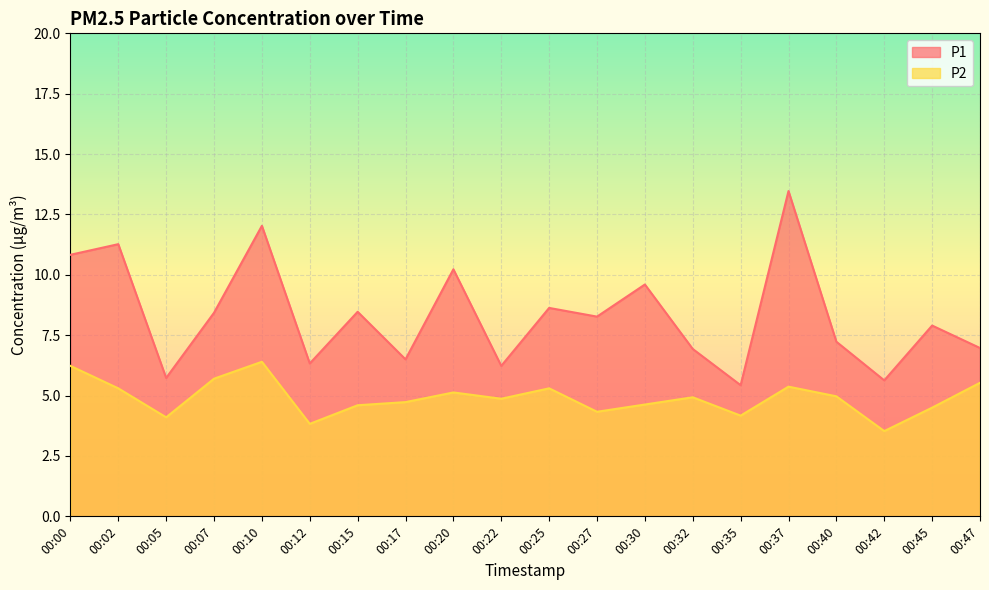

Reading left to right, list all the values displayed in this chart.

P1: 10.8	11.3	5.7	8.4	12.0	6.3	8.5	6.5	10.2	6.2	8.6	8.3	9.6	6.9	5.4	13.5	7.2	5.6	7.9	7.0
P2: 6.2	5.3	4.1	5.7	6.4	3.8	4.6	4.7	5.1	4.9	5.3	4.3	4.6	4.9	4.2	5.4	5.0	3.5	4.5	5.5